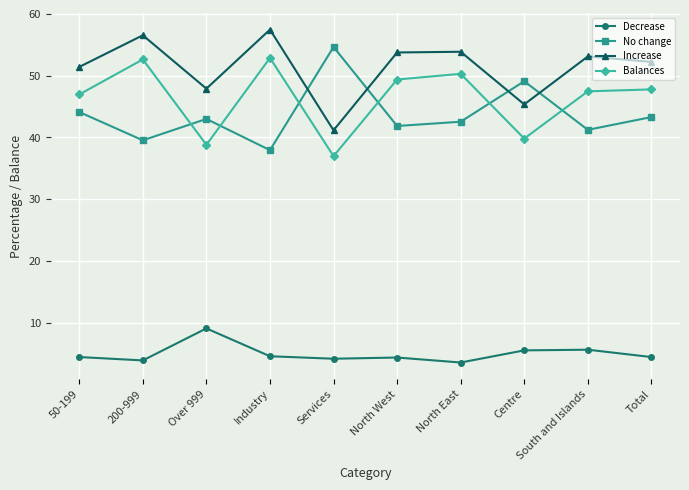

Which category has the highest value in the Decrease series?

Over 999